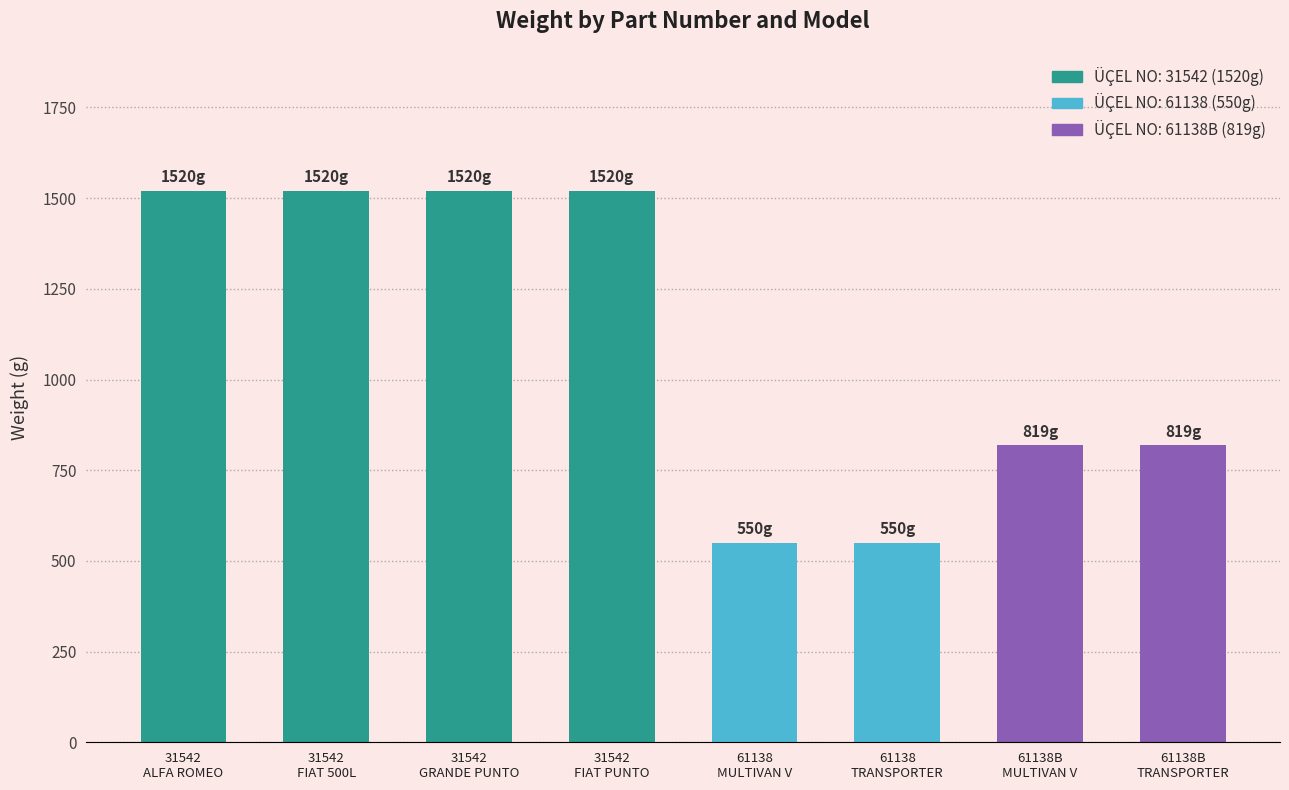

What is the greatest value displayed?

1520